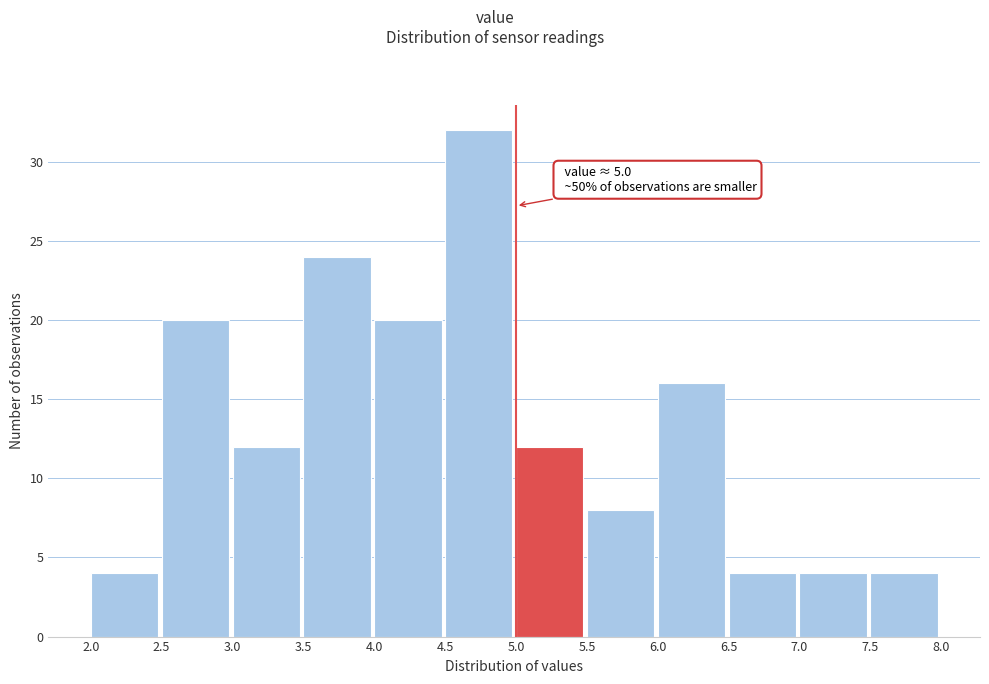

Which range on the x-axis has the tallest bar?

4.5 to 5.0